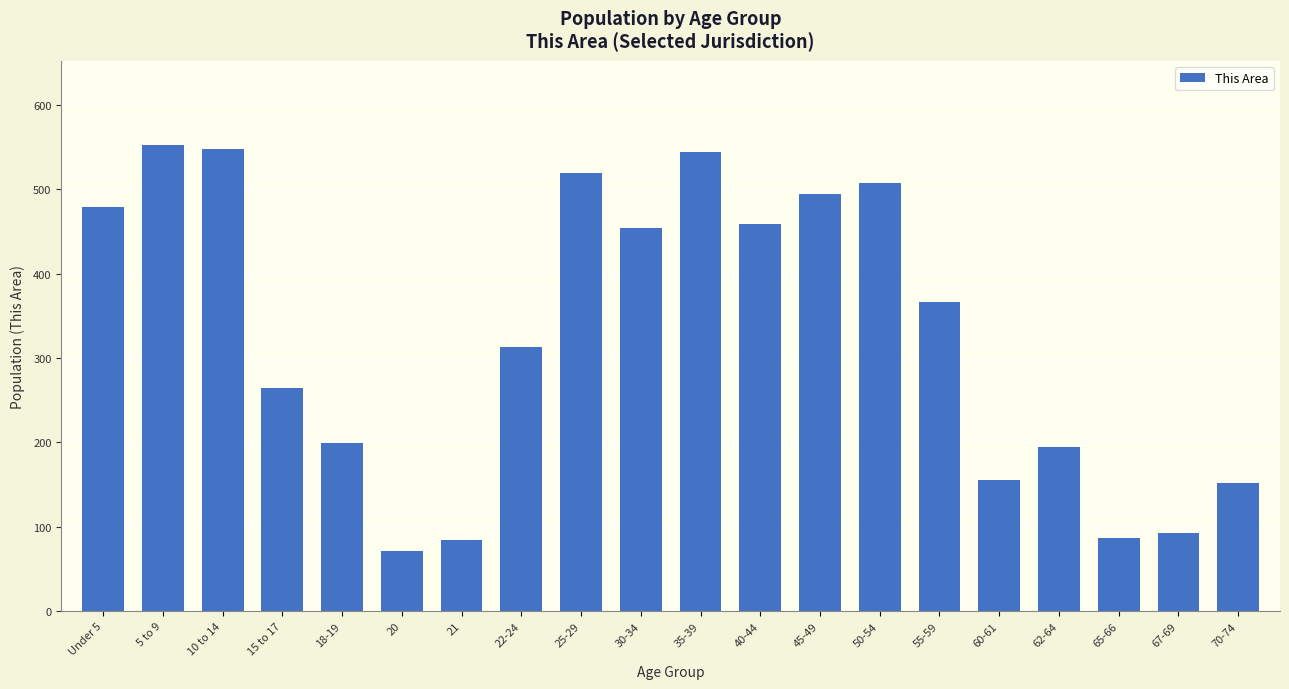

Does the chart contain stacked bars?

No